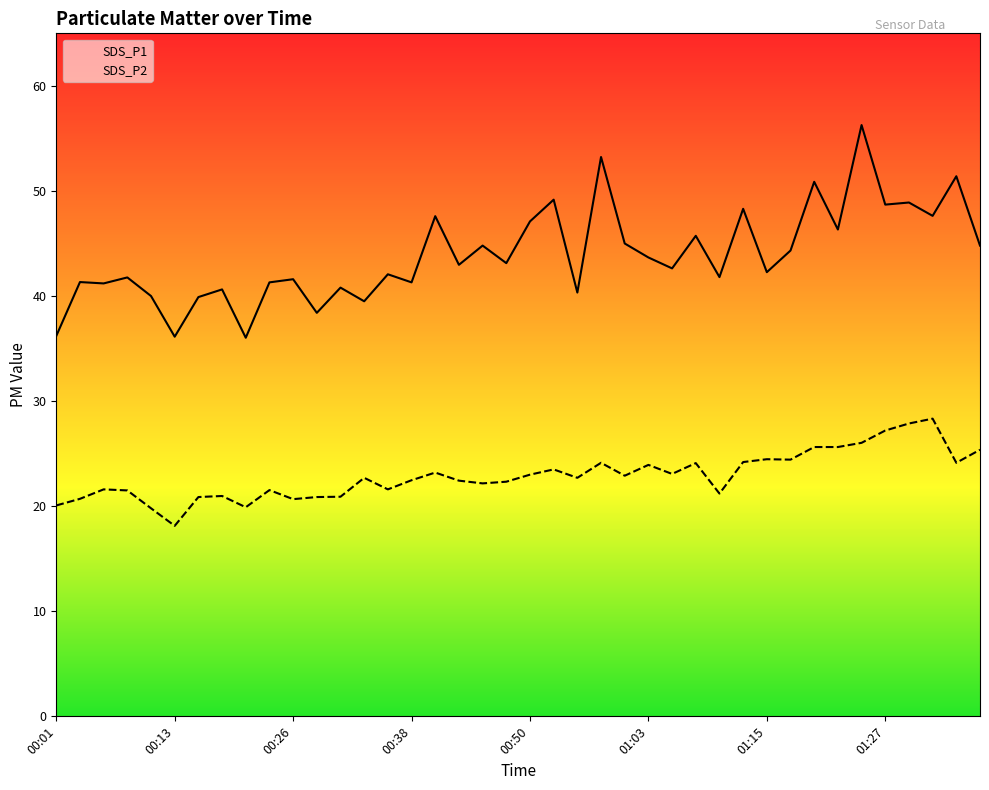

What is the label of the 21st point from the right?

00:48